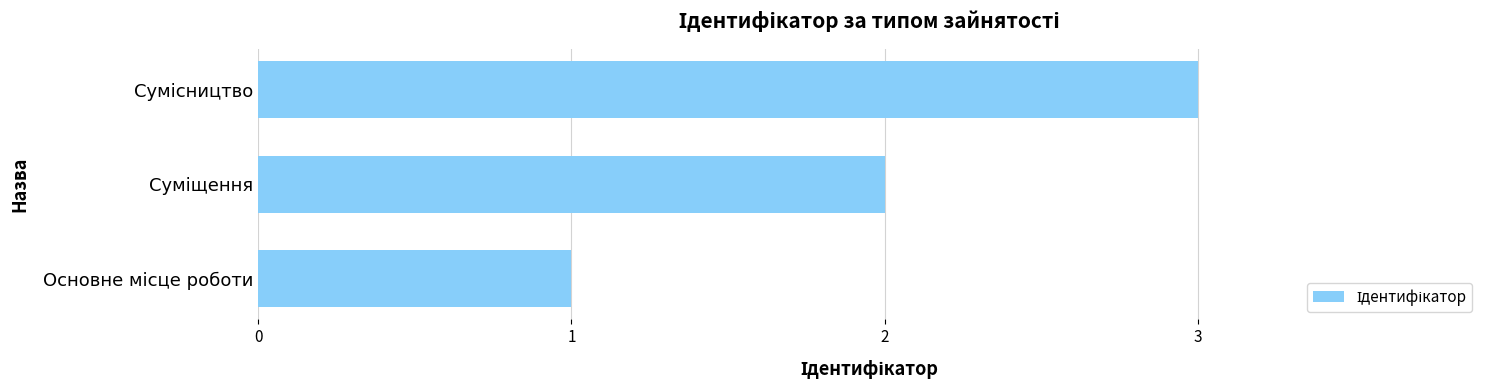

How many values are below 2?

1